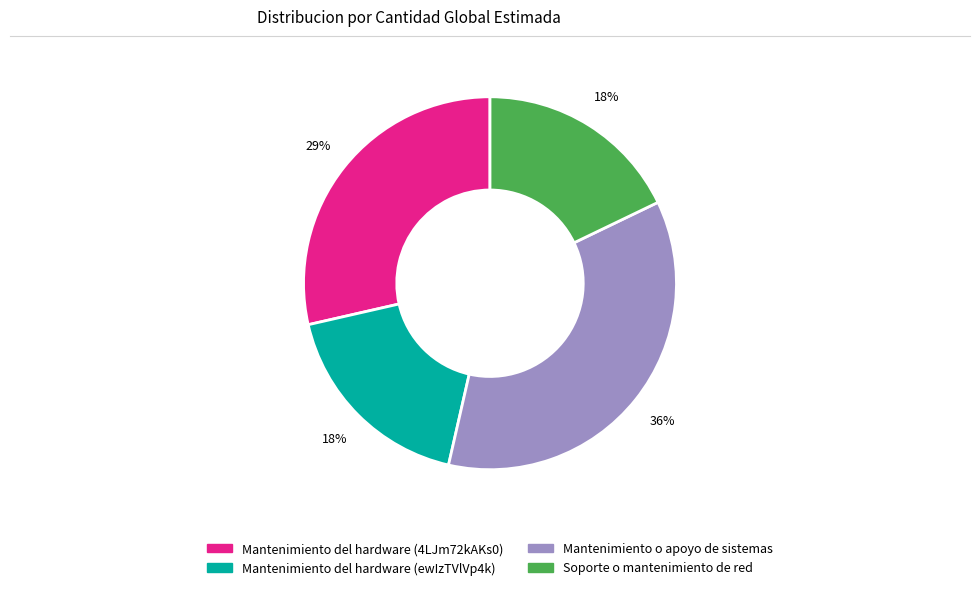

To the nearest percent, what is the average slice percentage?

25%